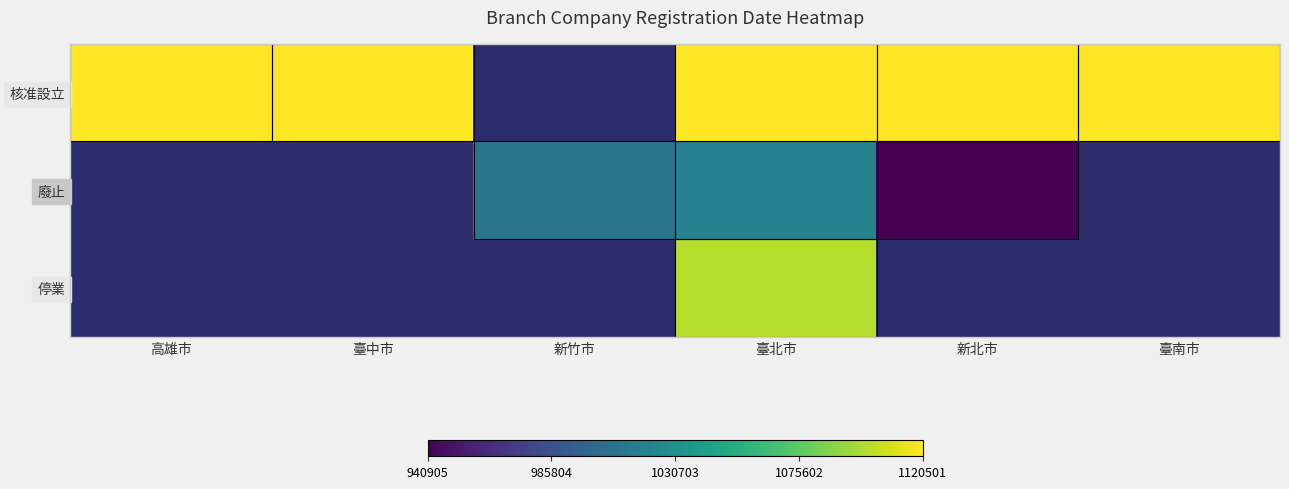

True or false: 廢止 has a value of 1020425.0 at 臺北市.

True